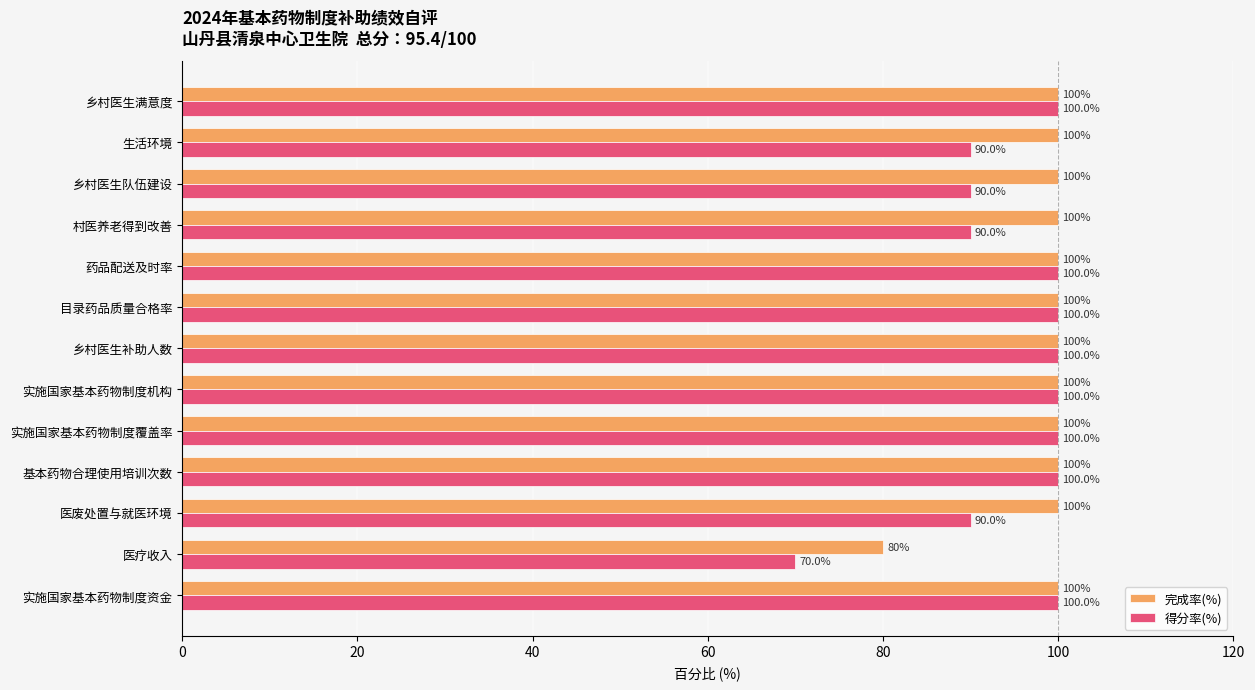

Between 药品配送及时率 and 乡村医生队伍建设, which series saw the biggest shift?

得分率(%)